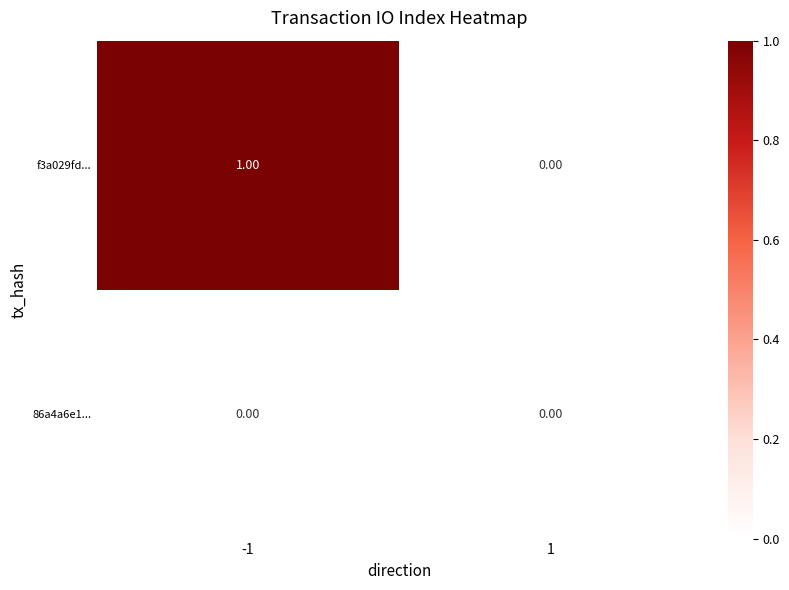

What is the spread (max minus min) of values at -1?

1